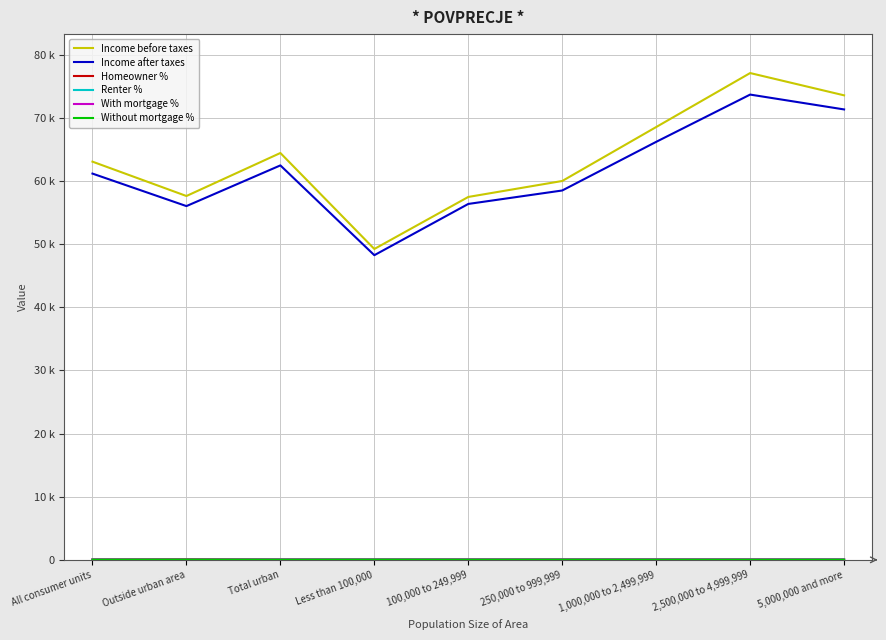

Does the chart display data point markers on the line(s)?

No